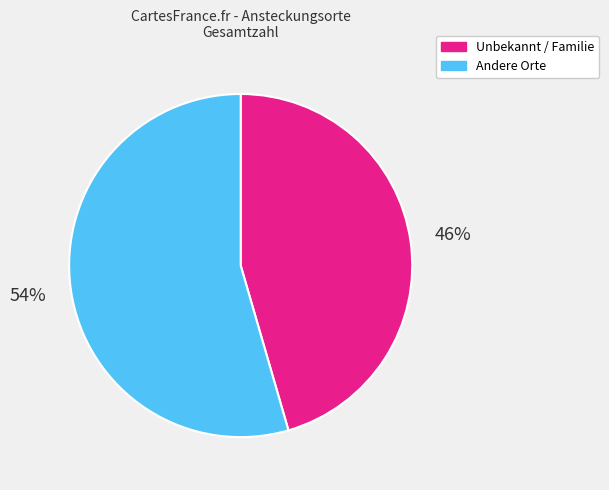

Is there any slice that represents more than half of the pie?

Yes